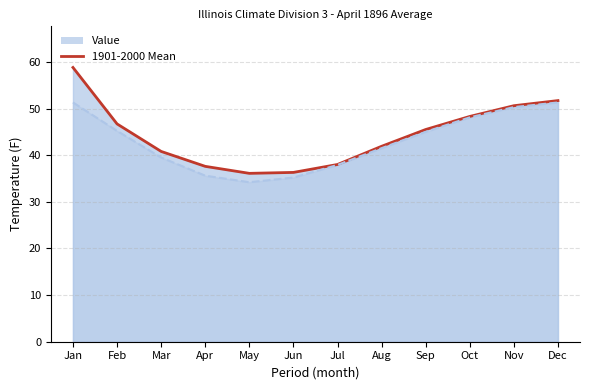

What is the difference between the Value values at Jul and Sep?

7.5